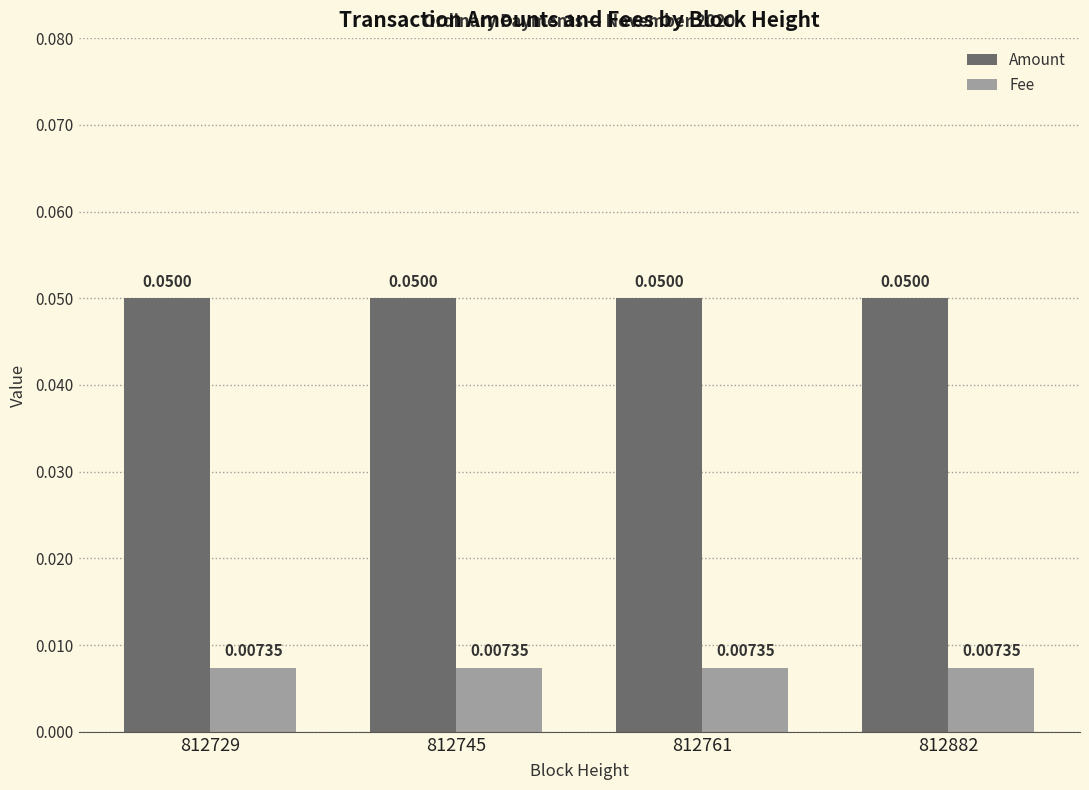

Count the number of data series in this chart.

2